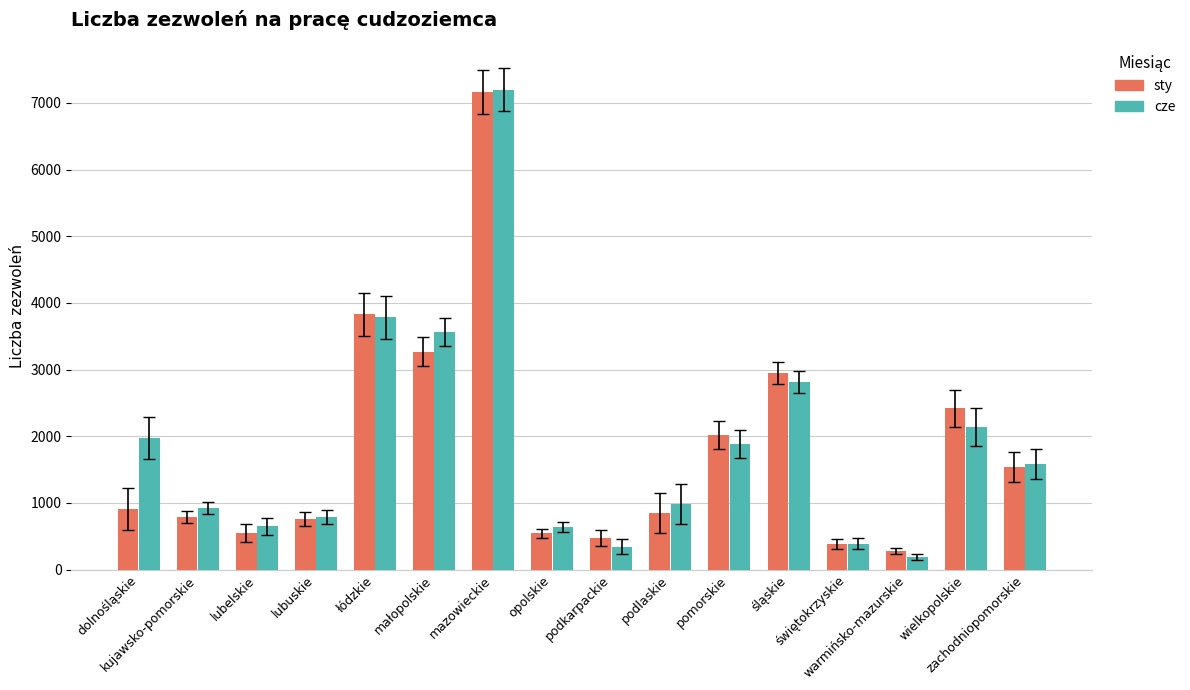

At which category does the chart reach its peak across all series?

mazowieckie